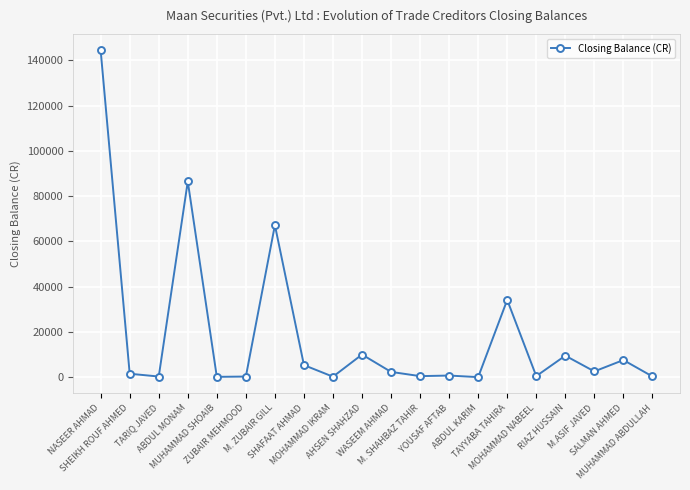

What is the maximum value shown in the chart?

144375.2